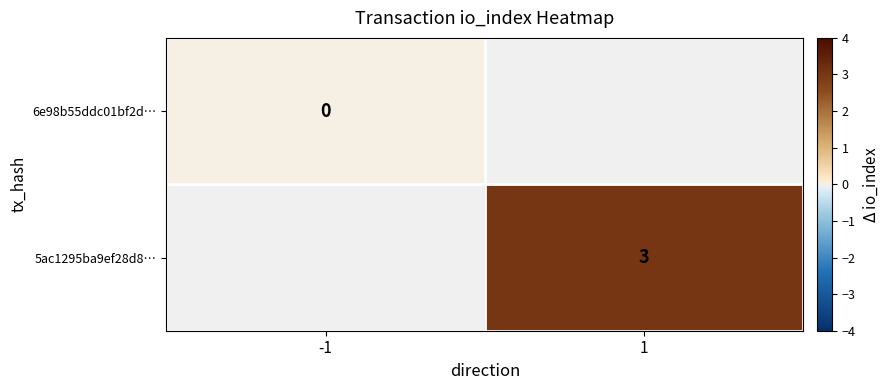

Is the value of 5ac1295ba9ef28d8… at -1 greater than the value of 6e98b55ddc01bf2d… at -1?

No